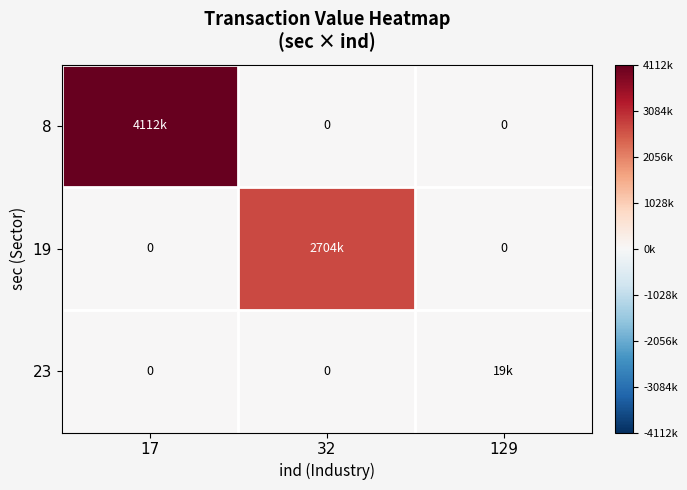

What is the sum of all 8 values?

4112215